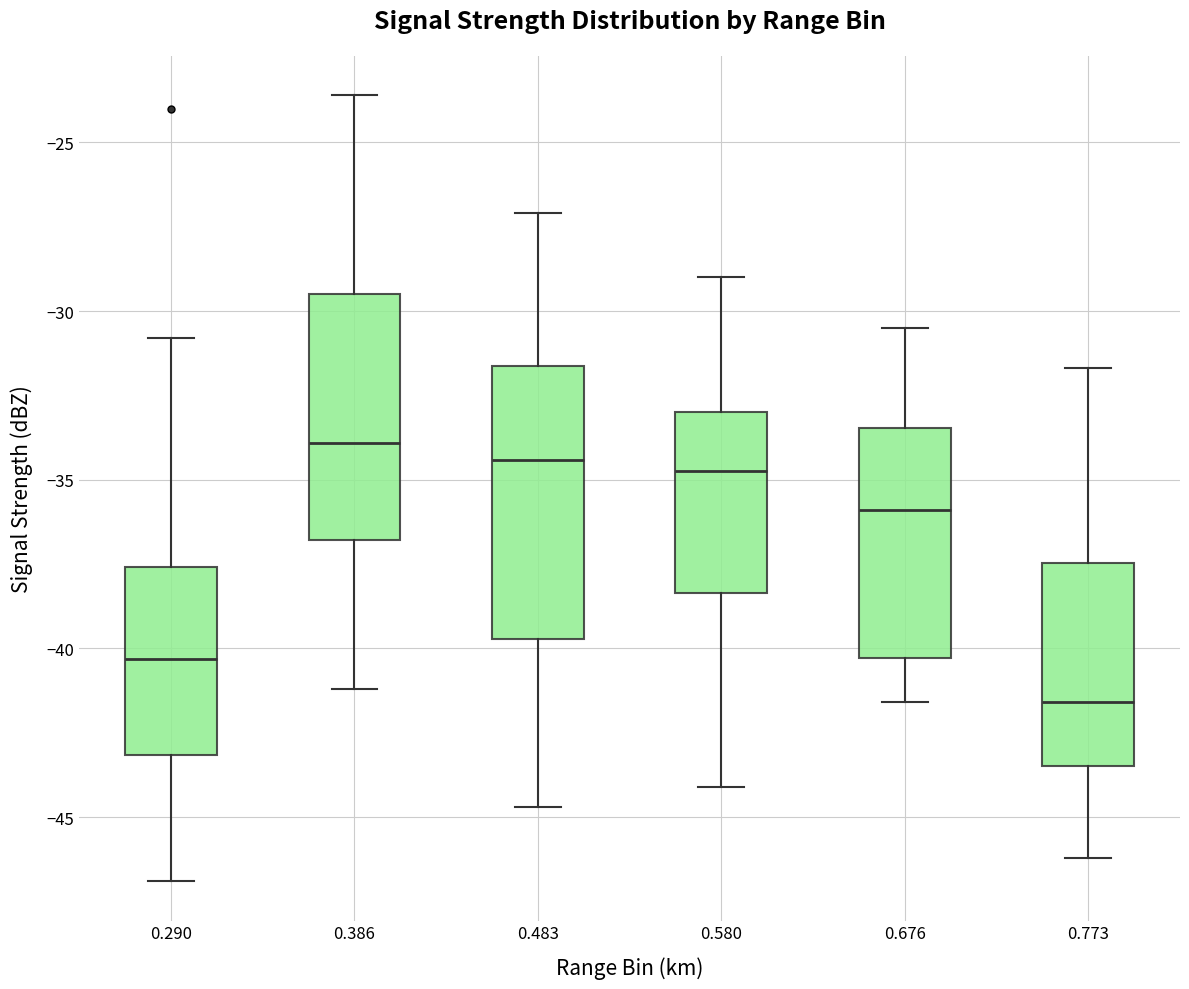

Where does the upper whisker of the box at x = 0.386 end on the y-axis? The values are not printed on the chart, so give them approximately, as read against the axis.

-23.5